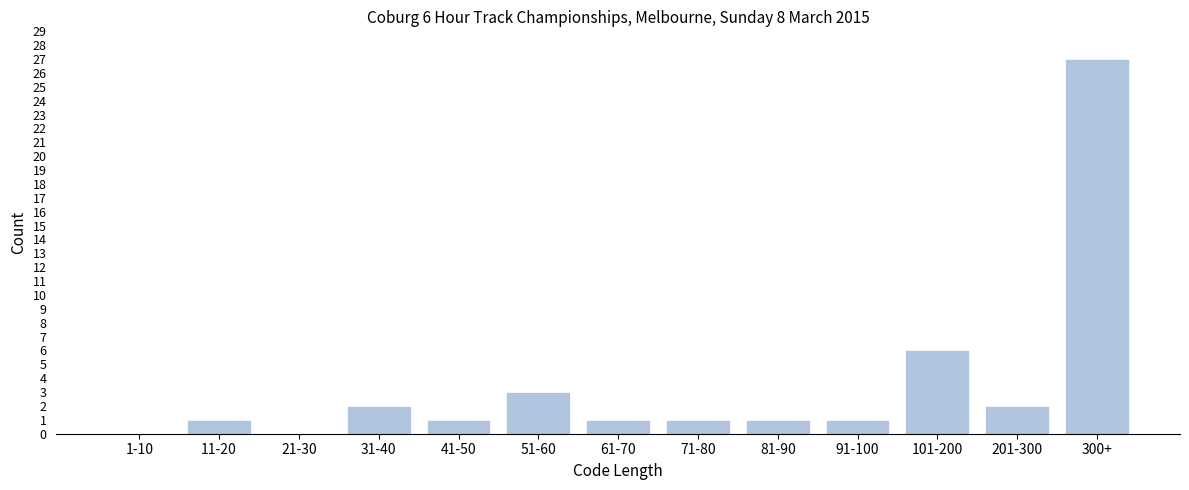

Reading left to right, list all the values displayed in this chart.

1-10=0	11-20=1	21-30=0	31-40=2	41-50=1	51-60=3	61-70=1	71-80=1	81-90=1	91-100=1	101-200=6	201-300=2	300+=27